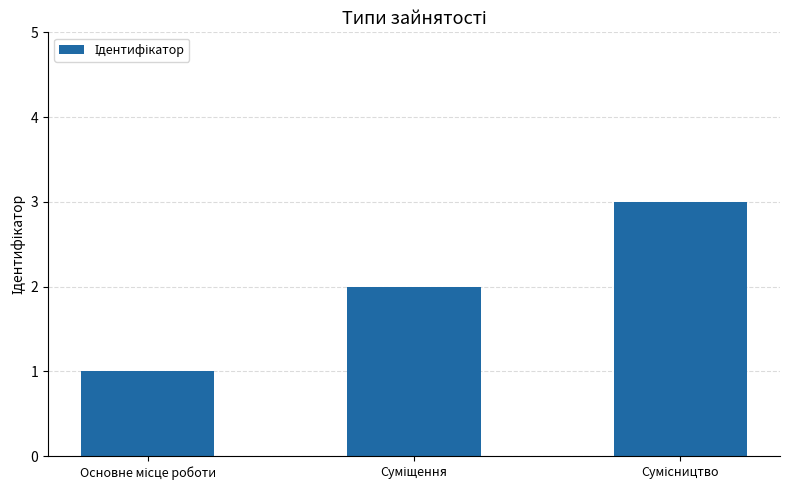

How many data points are less than 2?

1